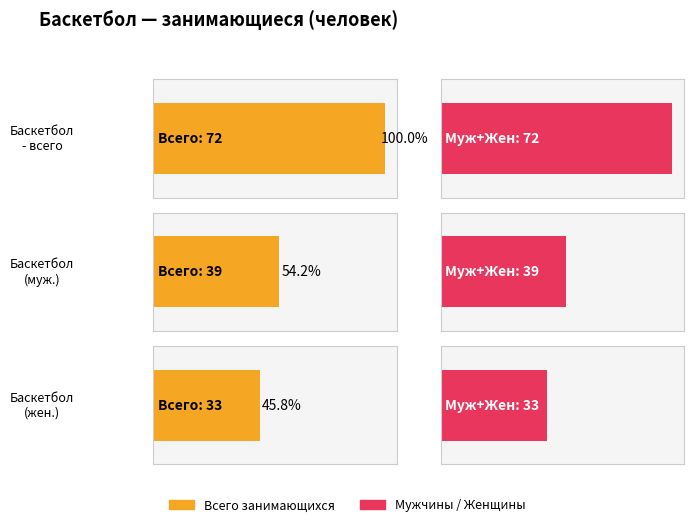

What is the maximum value shown in the chart?

72